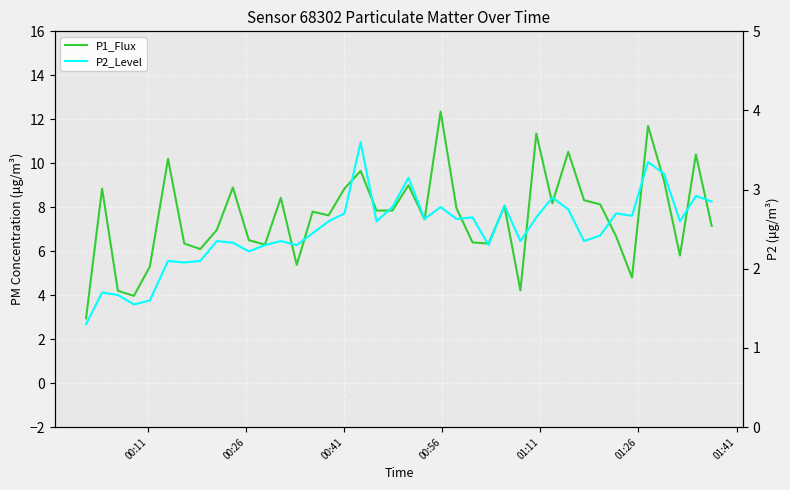

What is the maximum value shown in the chart?

12.3